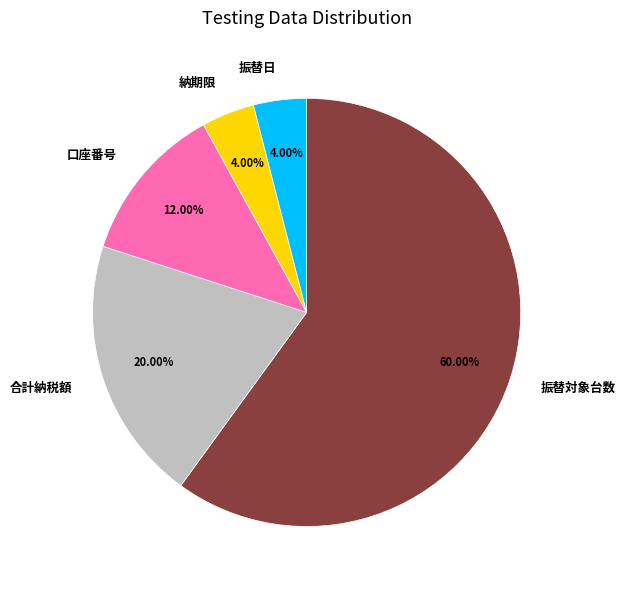

To the nearest percent, what is the average slice percentage?

20%